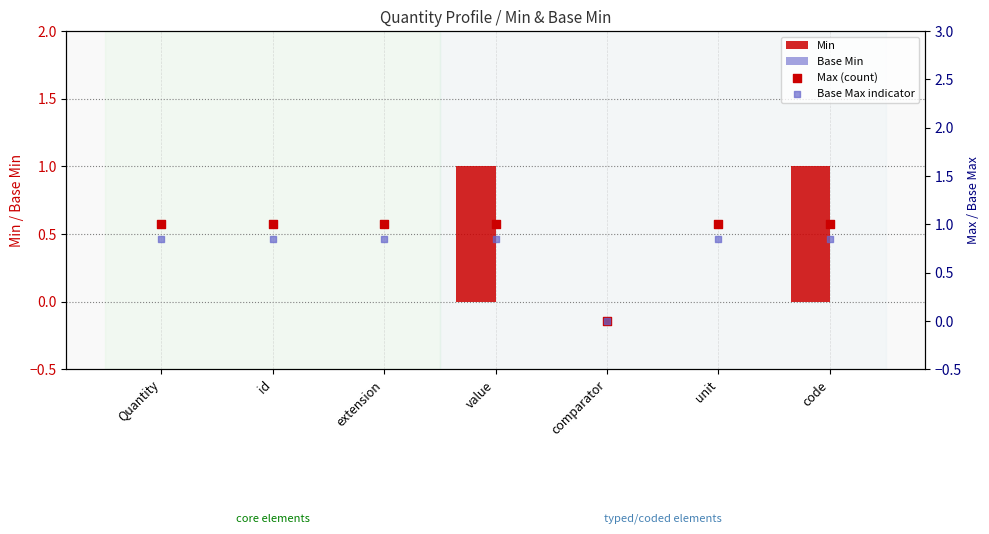

What is the total value across all series at Quantity?

1.9